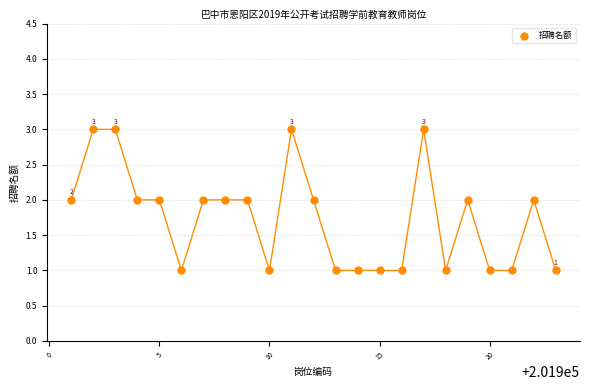

List the coordinates of all points as (Y, X) pairs, reading left to right.

(2, 201901)  (3, 201902)  (3, 201903)  (2, 201904)  (2, 201905)  (1, 201906)  (2, 201907)  (2, 201908)  (2, 201909)  (1, 201910)  (3, 201911)  (2, 201912)  (1, 201913)  (1, 201914)  (1, 201915)  (1, 201916)  (3, 201917)  (1, 201918)  (2, 201919)  (1, 201920)  (1, 201921)  (2, 201922)  (1, 201923)